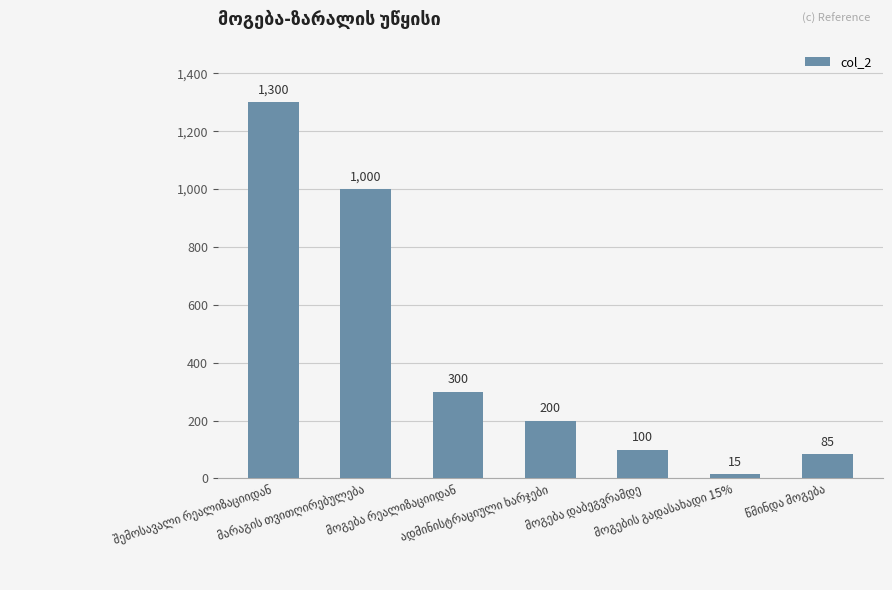

What is the value of the 2nd bar from the left?

1000